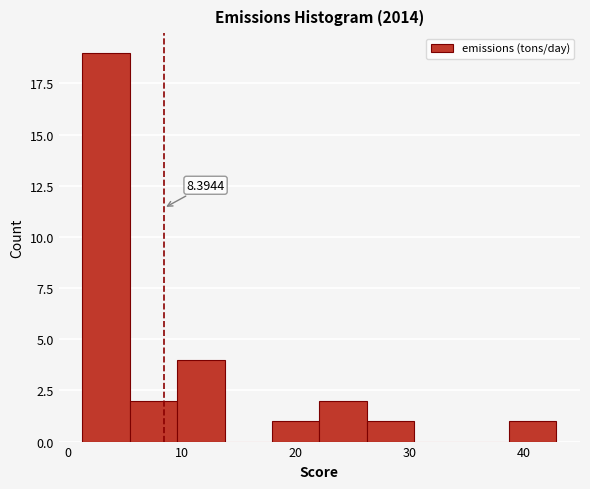

Over which range of the x-axis is the bar tallest?

1 to 5